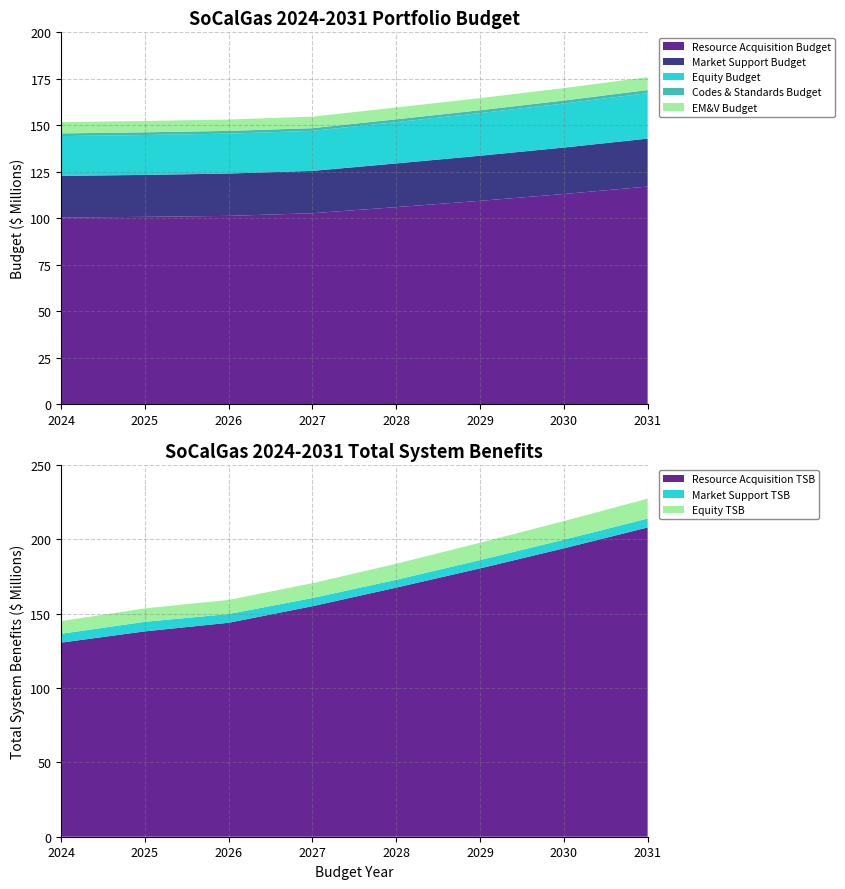

Reading left to right, extract all data points from this chart.

Resource Acquisition Budget: 100328887.9	100714929.5	101233220.9	102655968.0	105940958.9	109331069.6	113000000.0	117000000.0
Market Support Budget: 22403255.9	22571993.6	22789893.9	22788975.2	23518222.4	24270805.6	25000000.0	25800000.0
Equity Budget: 21425992.8	21457016.2	21482458.9	21535644.6	22224785.2	22935978.3	23700000.0	24500000.0
Codes & Standards Budget: 1461901.3	1461901.3	1461901.3	1461901.3	1508682.2	1550000.0	1600000.0	1650000.0
EM&V Budget: 6067501.6	6091910.0	6123644.8	6185103.7	6383027.0	6500000.0	6700000.0	6900000.0